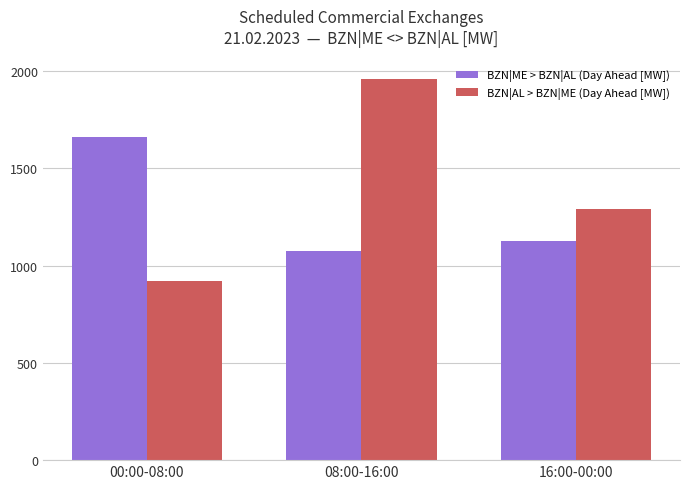

How many data points does each series have?

3